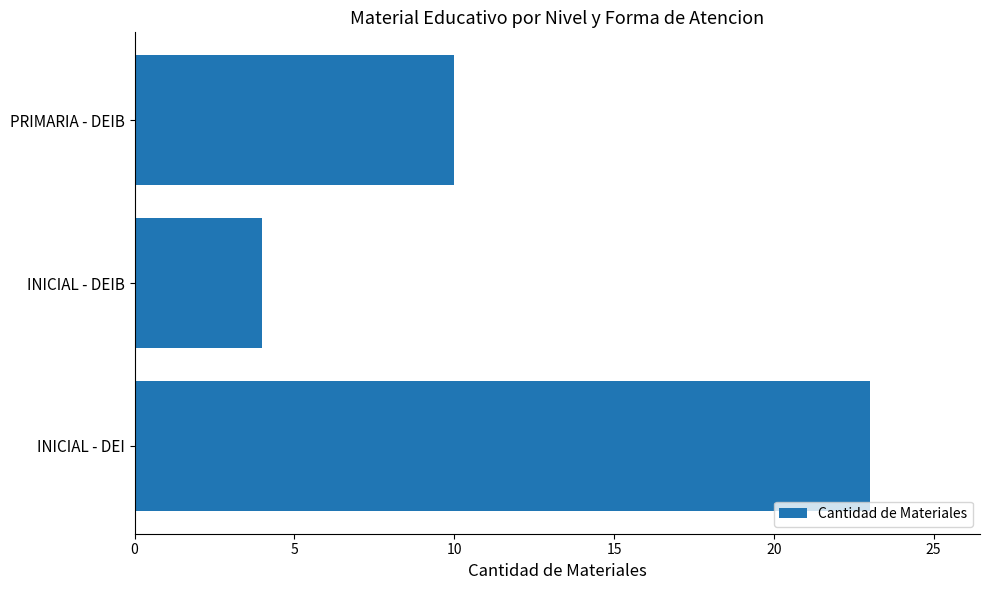

What is the minimum value shown in the chart?

4